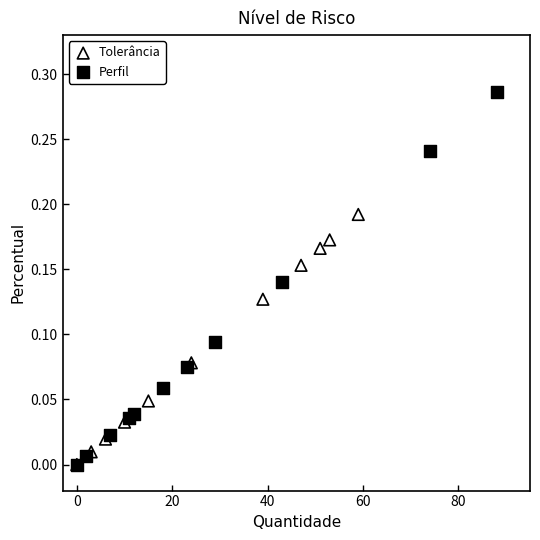

Which series has the widest spread of Y values?

Perfil